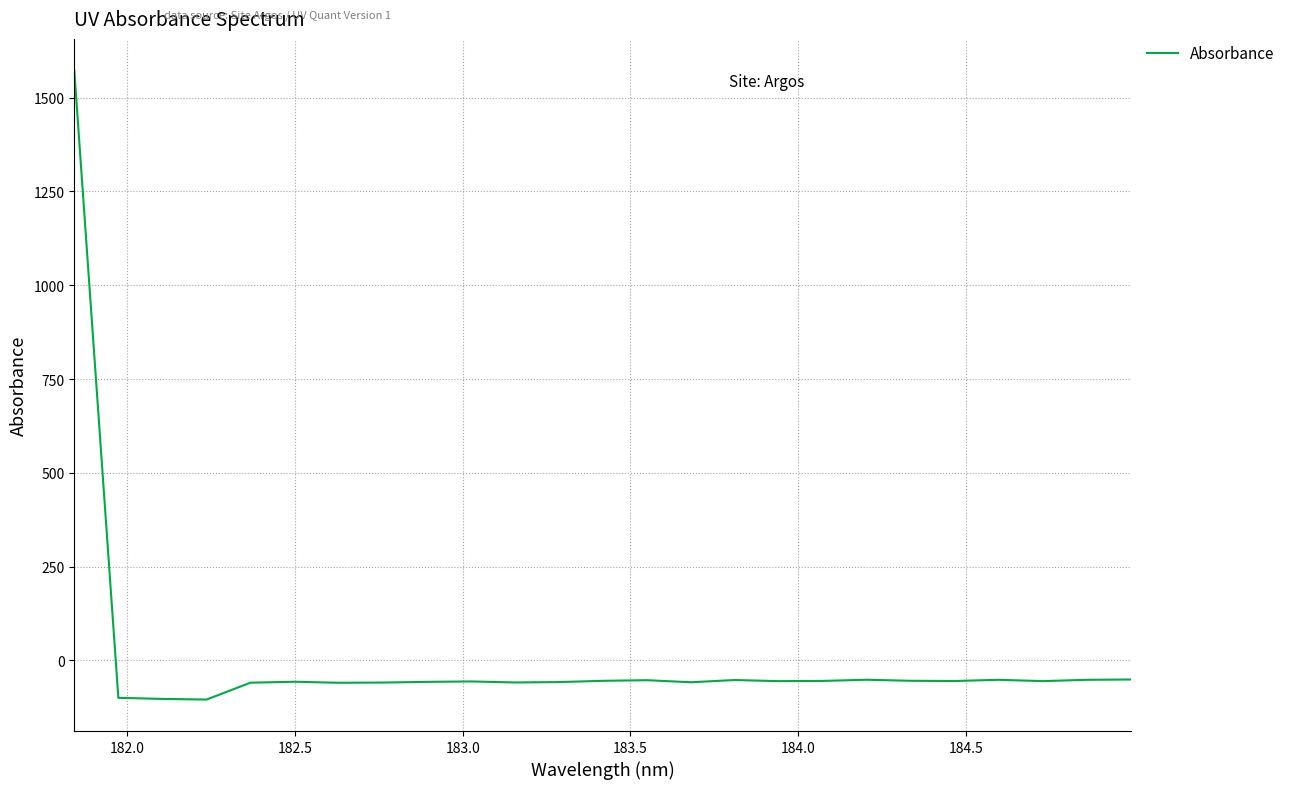

How many negative values are there?

24